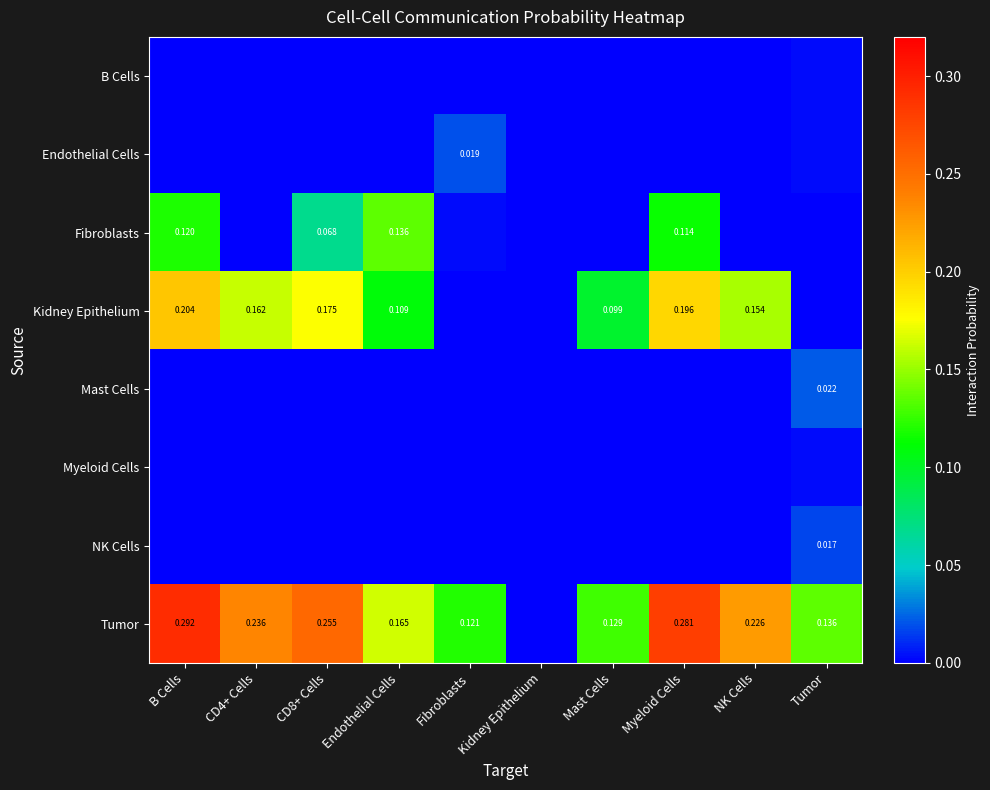

Which category has the lowest value across all series?

B Cells